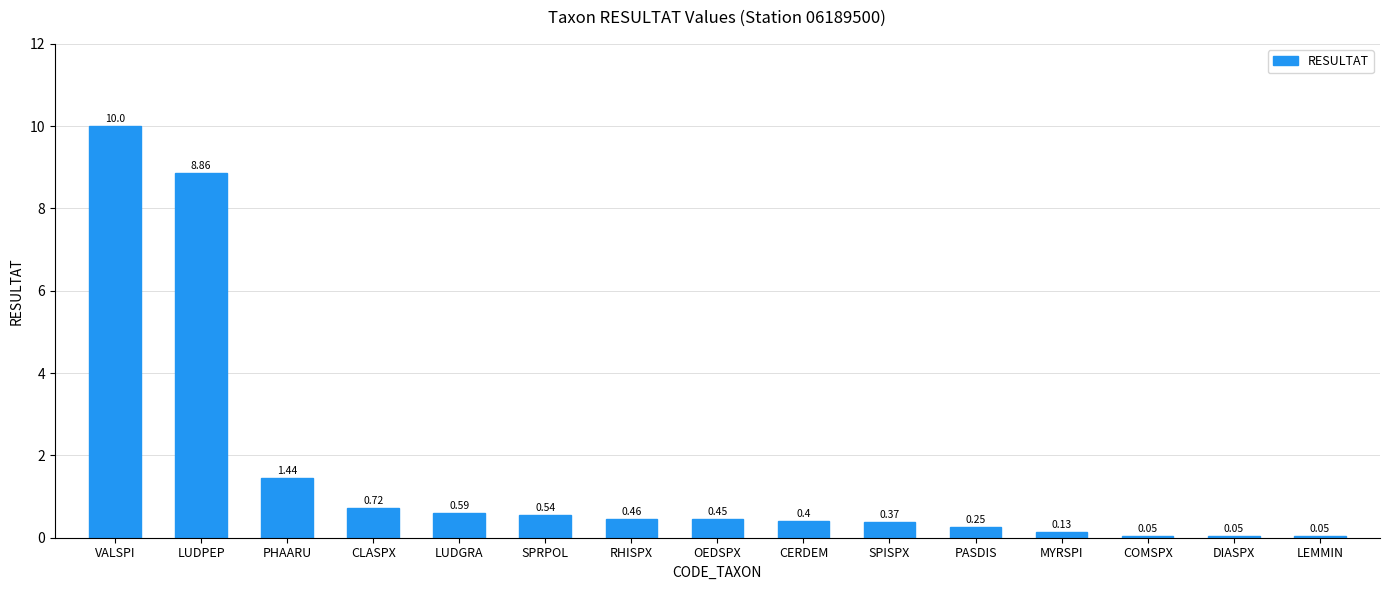

What is the sum of all values?

24.4